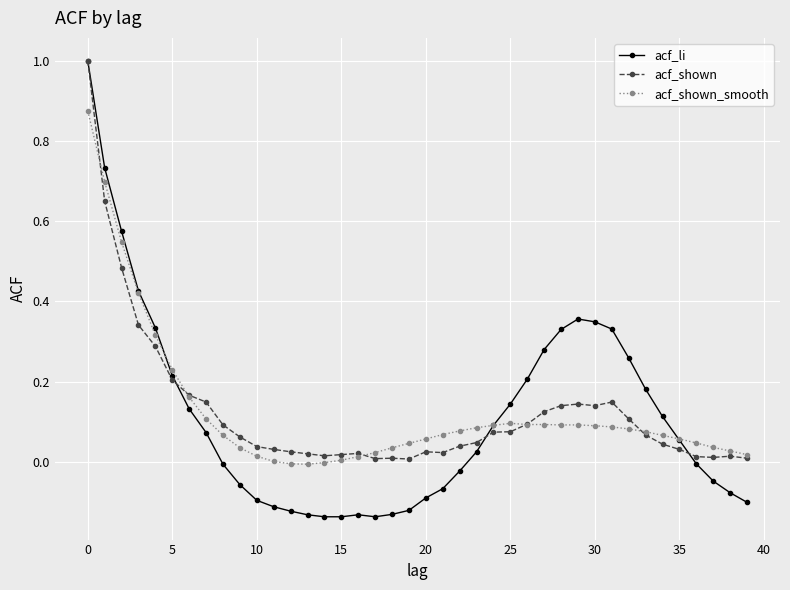

At how many categories does at least one series exceed 0?

40